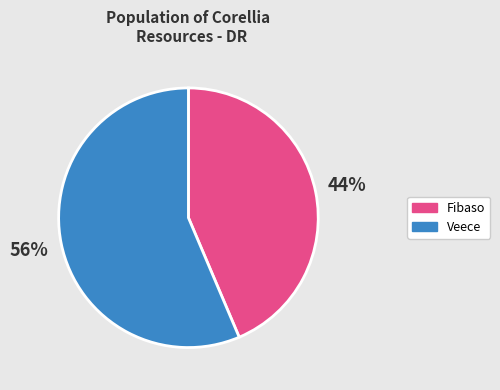

What is the ratio of the value at Veece to the value at Fibaso?

1.3